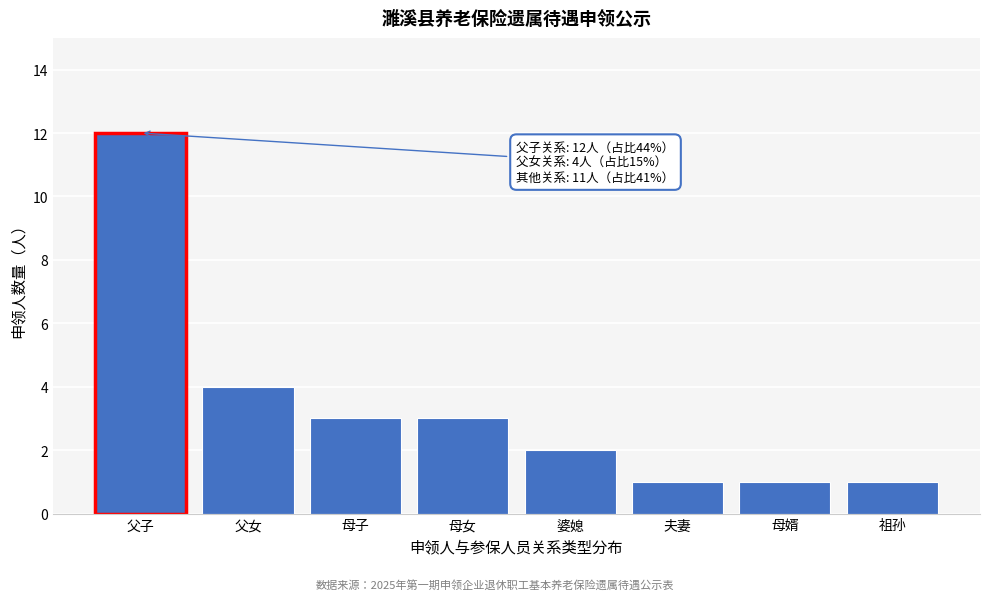

Reading left to right, list all the values displayed in this chart.

父子=12	父女=4	母子=3	母女=3	婆媳=2	夫妻=1	母婿=1	祖孙=1